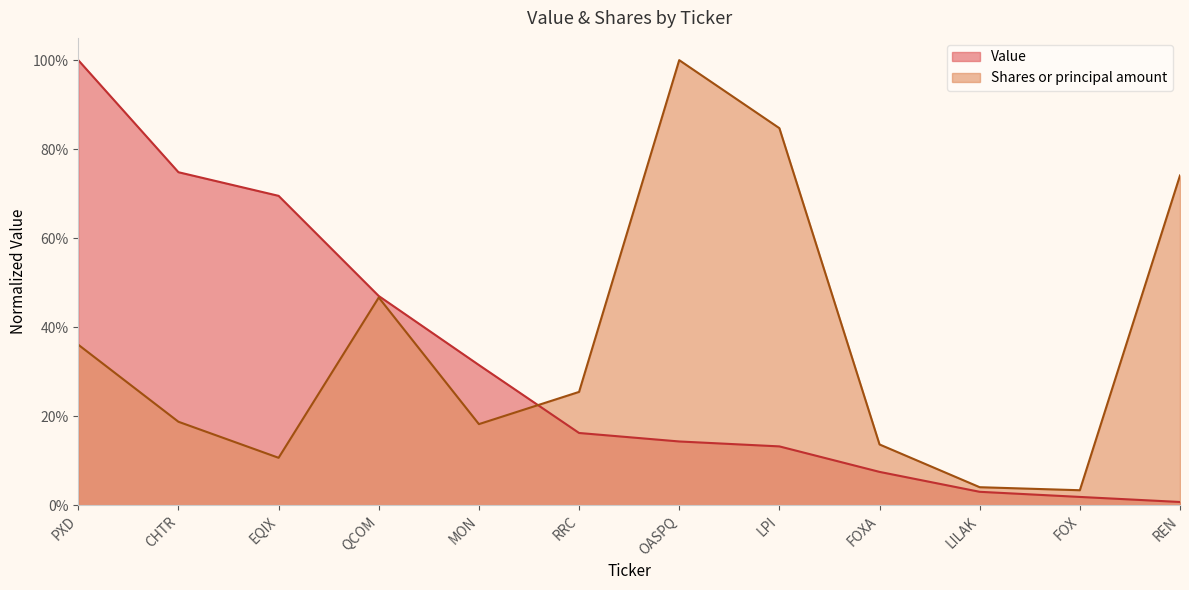

How many times do Value and Shares or principal amount cross each other?

1